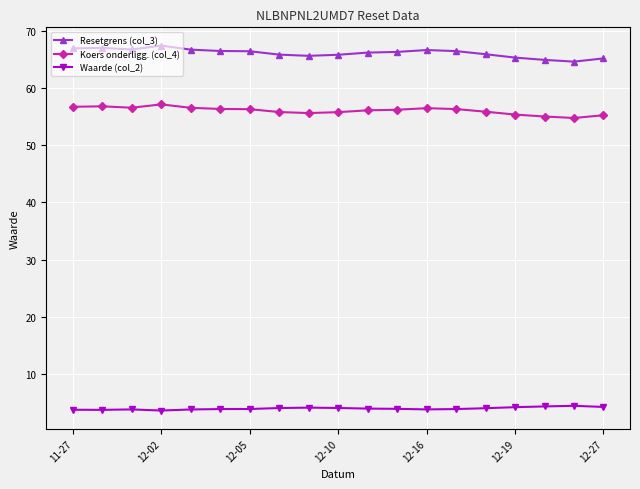

True or false: Koers onderligg. (col_4) has more than 2 points higher than both neighbors.

True